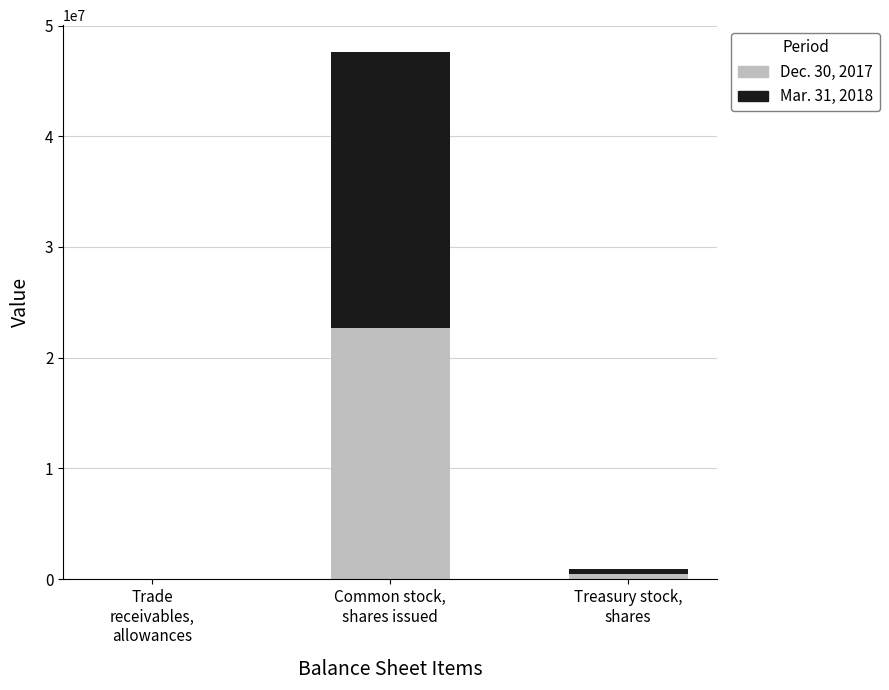

What is the highest value of the Dec. 30, 2017 series?

22713198